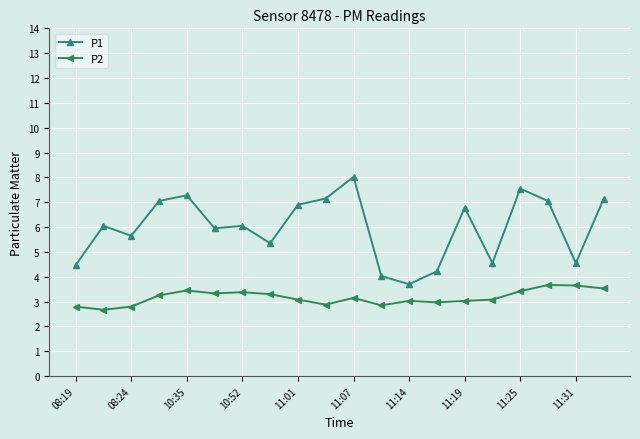

What is the difference between the maximum and minimum values in the P2 series?

1.0